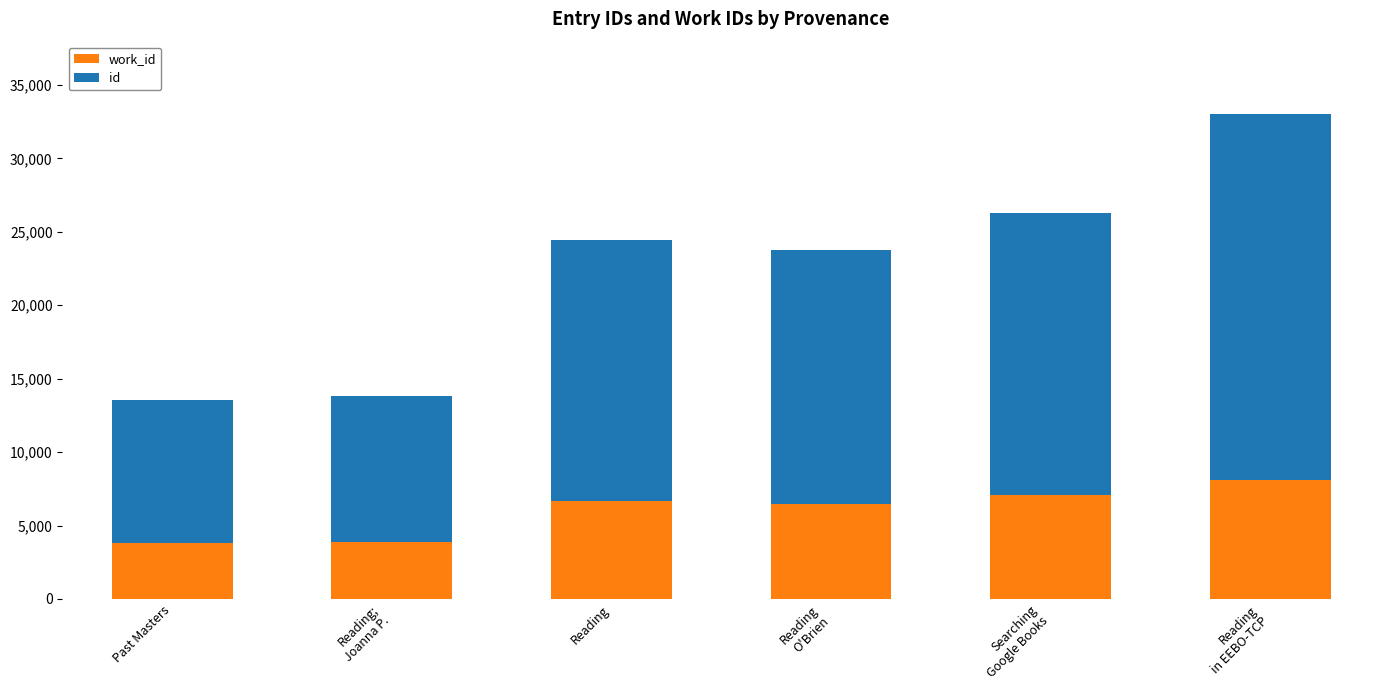

What is the total value across all series at Reading?

24441